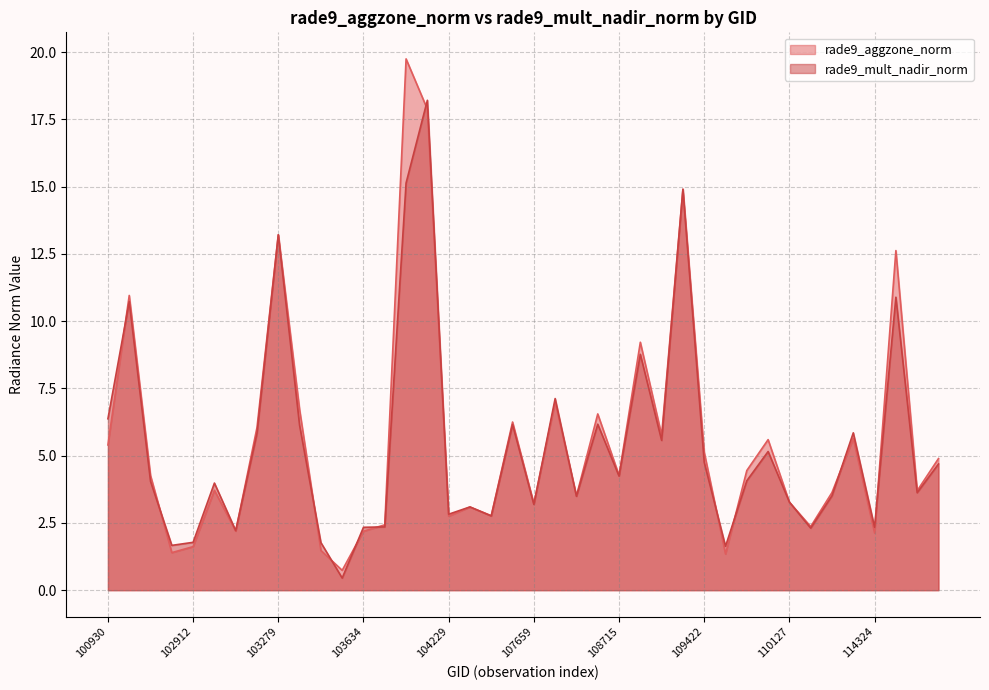

What is the value of the rade9_aggzone_norm point at the 27th from the left?

5.8